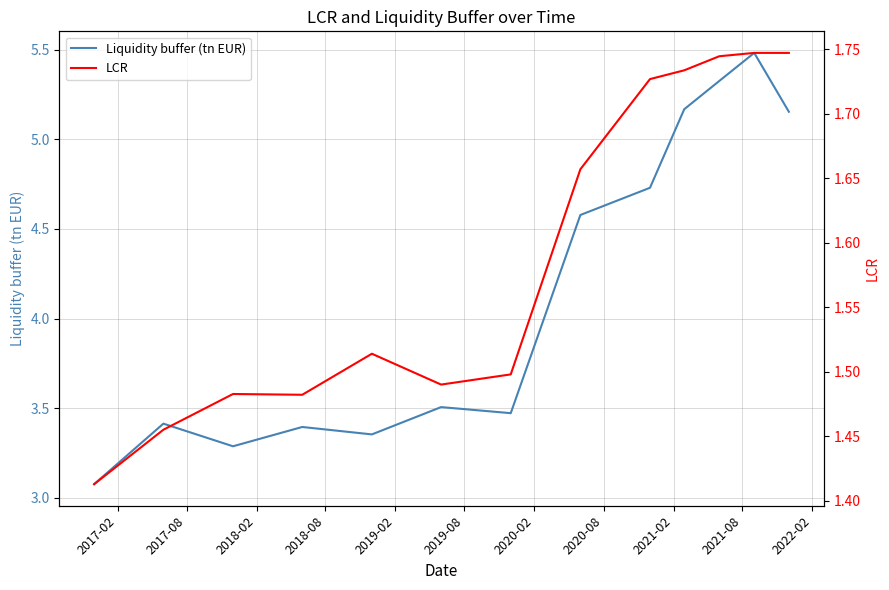

What are all the series names shown in the legend?

Liquidity buffer (tn EUR), LCR